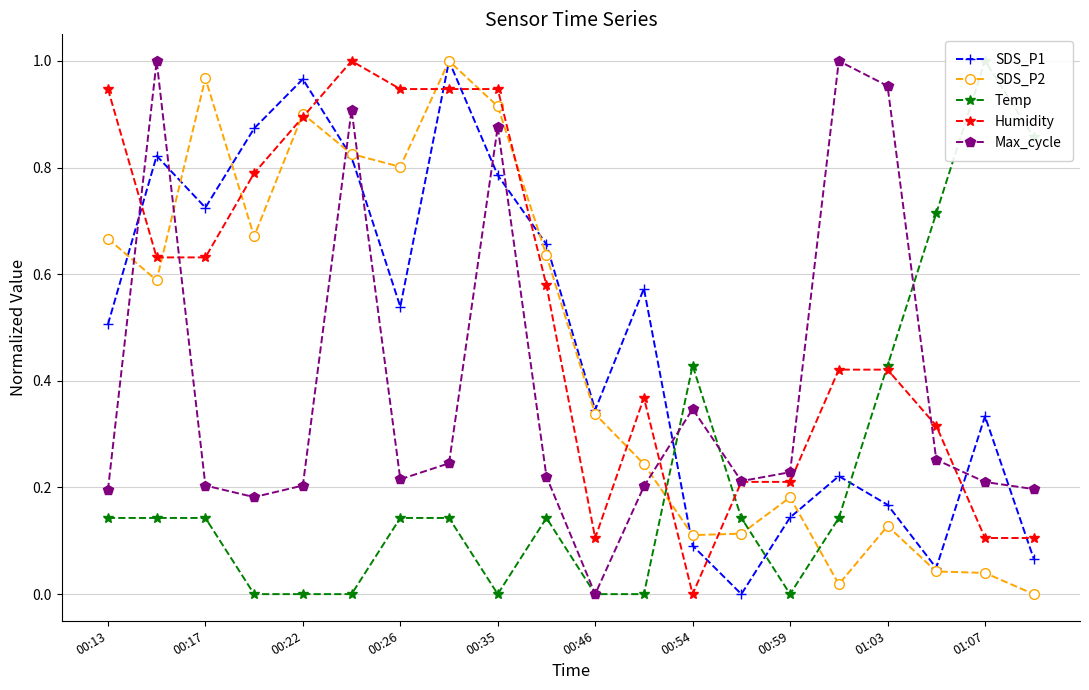

What are all the series names shown in the legend?

SDS_P1, SDS_P2, Temp, Humidity, Max_cycle